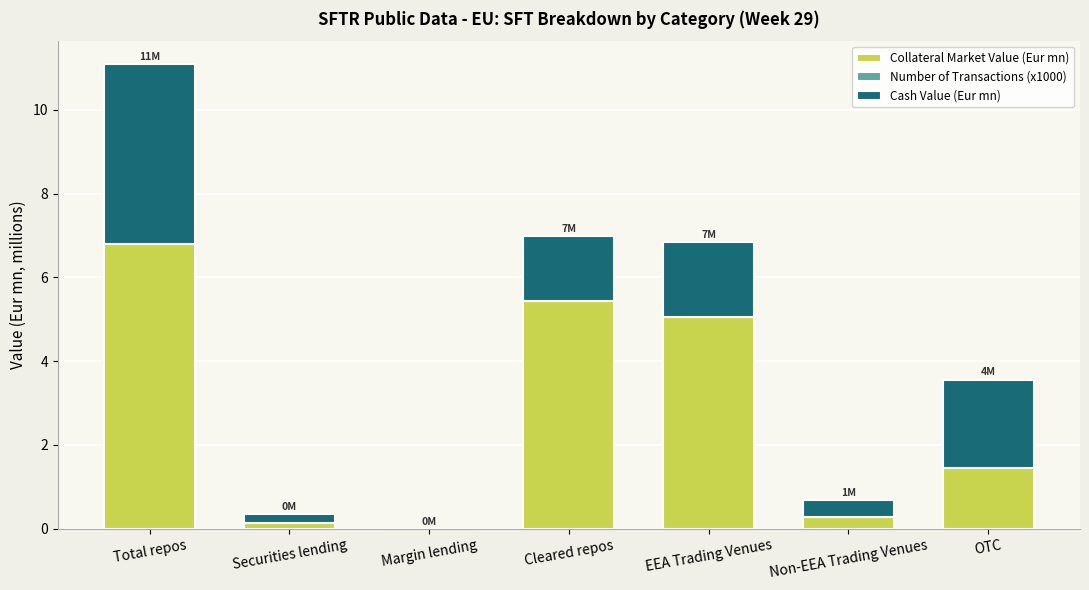

At which category is the sum across all series the highest?

Total repos